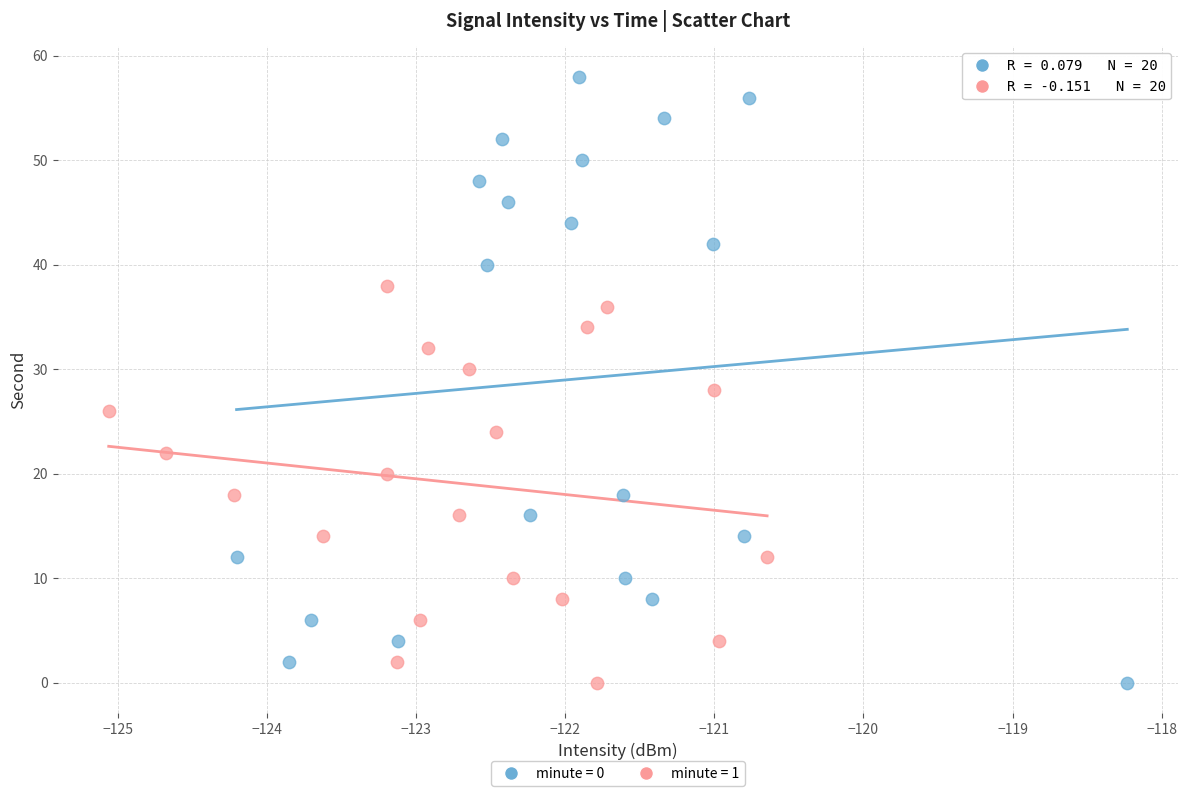

Which series reaches the maximum Y coordinate?

minute = 0